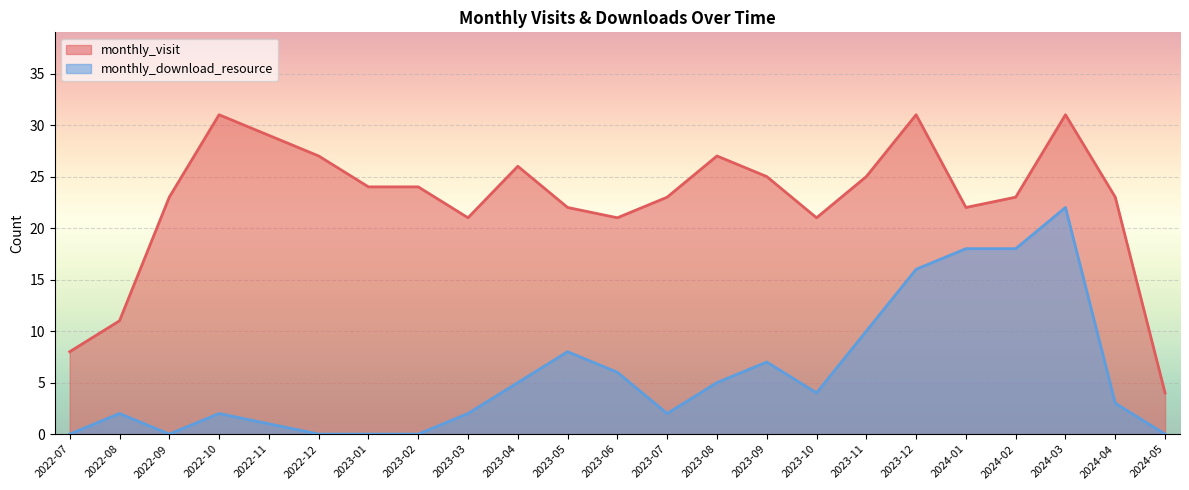

What is the sum of the monthly_download_resource values at 2023-10 and 2022-10?

6